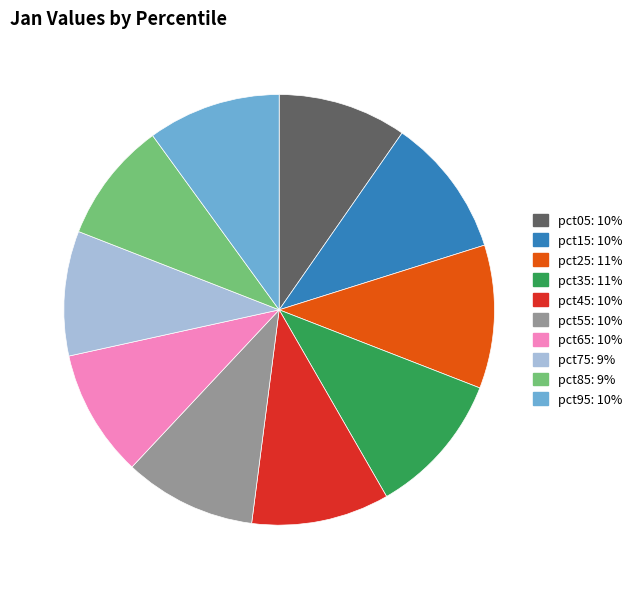

Count the number of slices in the pie.

10